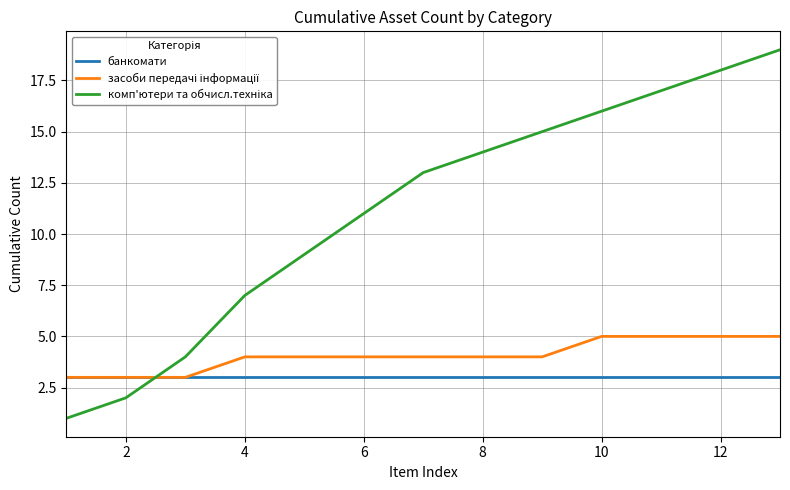

What is the minimum value for банкомати?

3